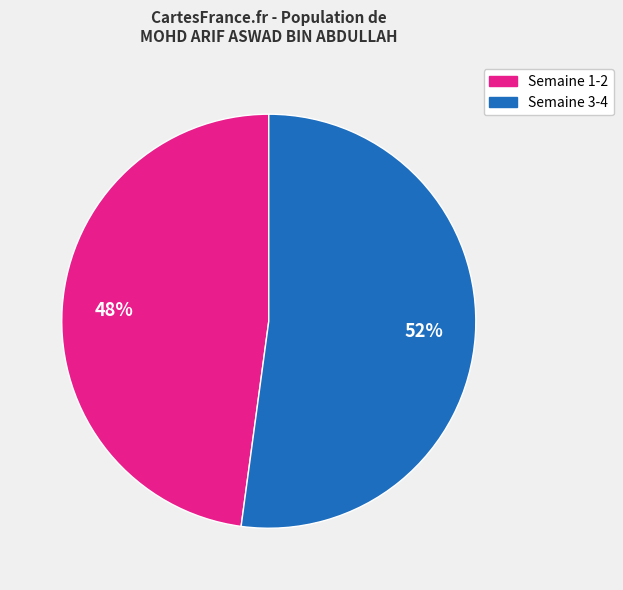

To the nearest percent, what is the average slice percentage?

50%